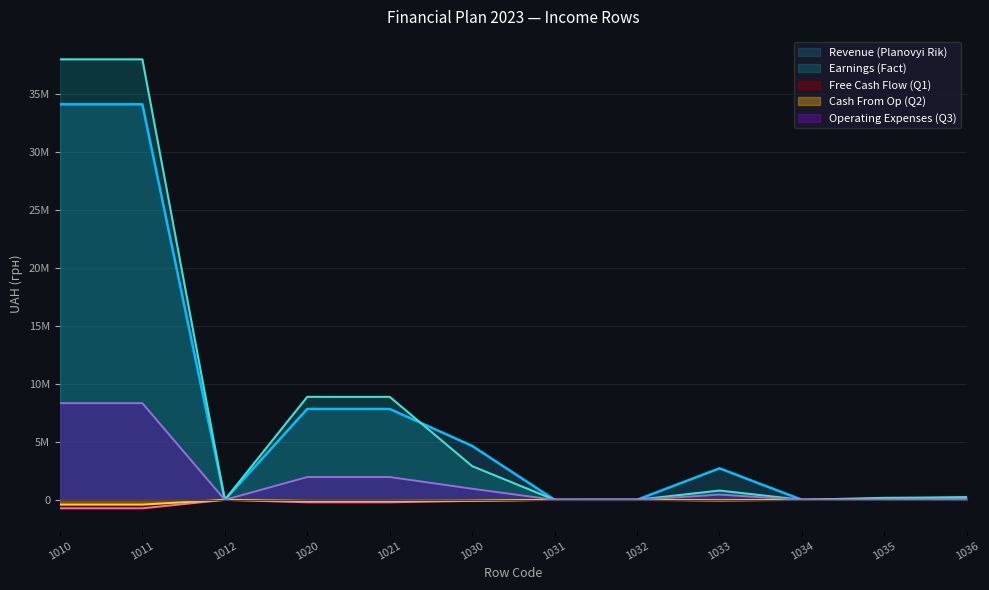

What are all the series names shown in the legend?

Revenue (Planovyi Rik), Earnings (Fact), Free Cash Flow (Q1), Cash From Op (Q2), Operating Expenses (Q3)